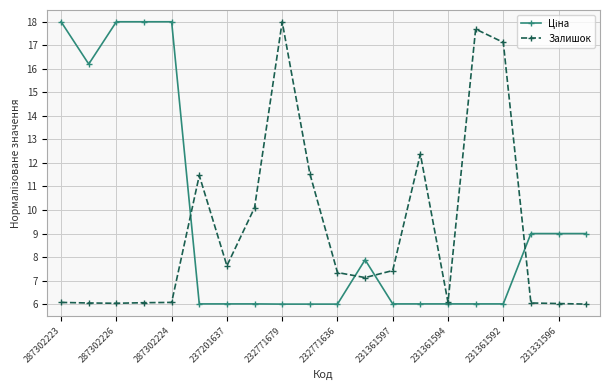

At how many categories does at least one series exceed 11?

11